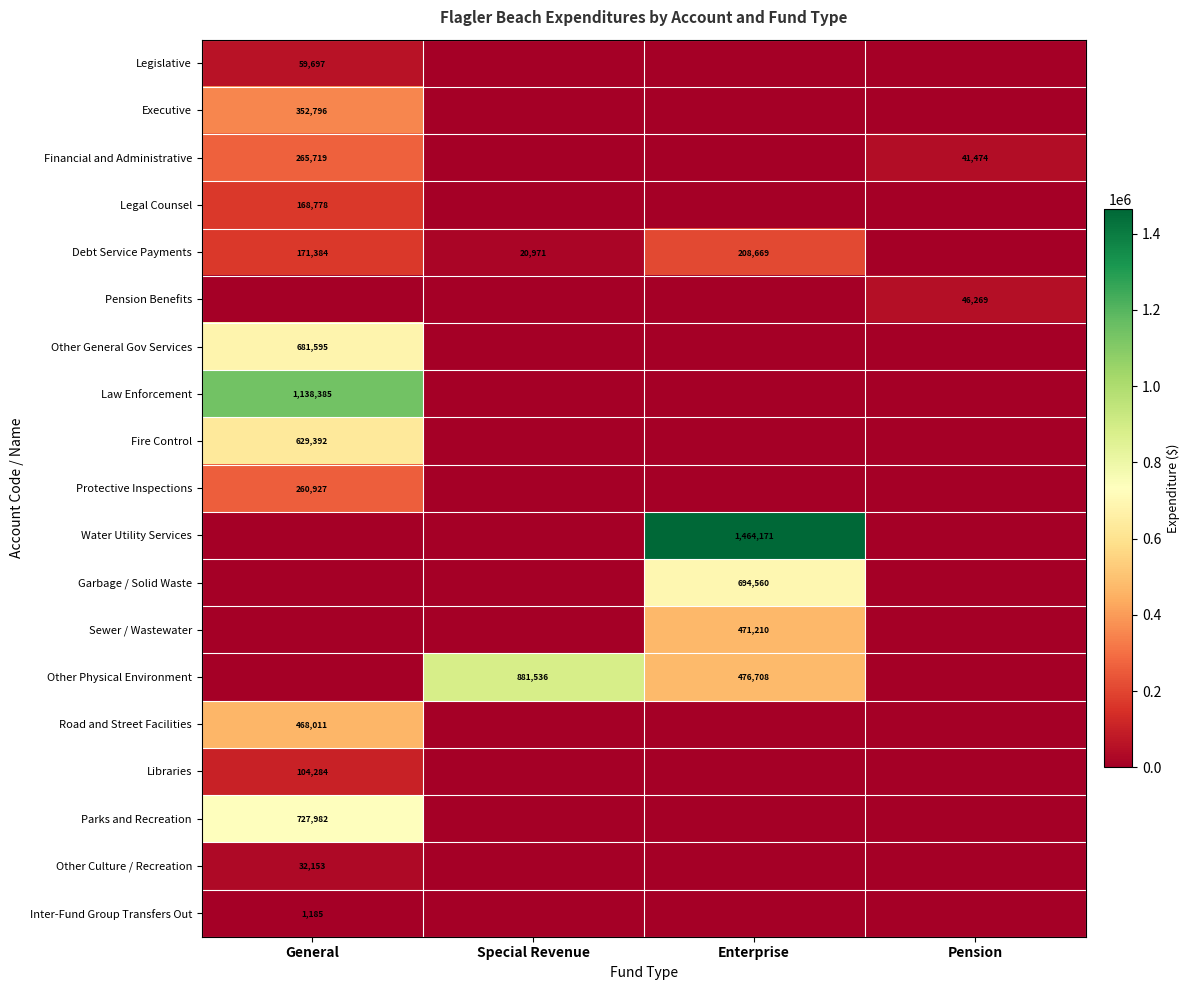

Is the value of Parks and Recreation at General greater than the value of Water Utility Services at Enterprise?

No